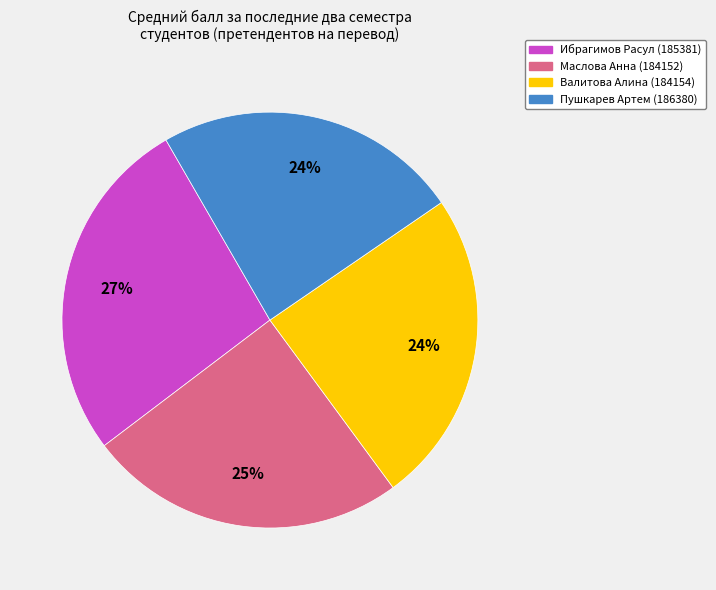

Do Маслова Анна (184152) and Валитова Алина (184154) together represent more than half of the pie?

No